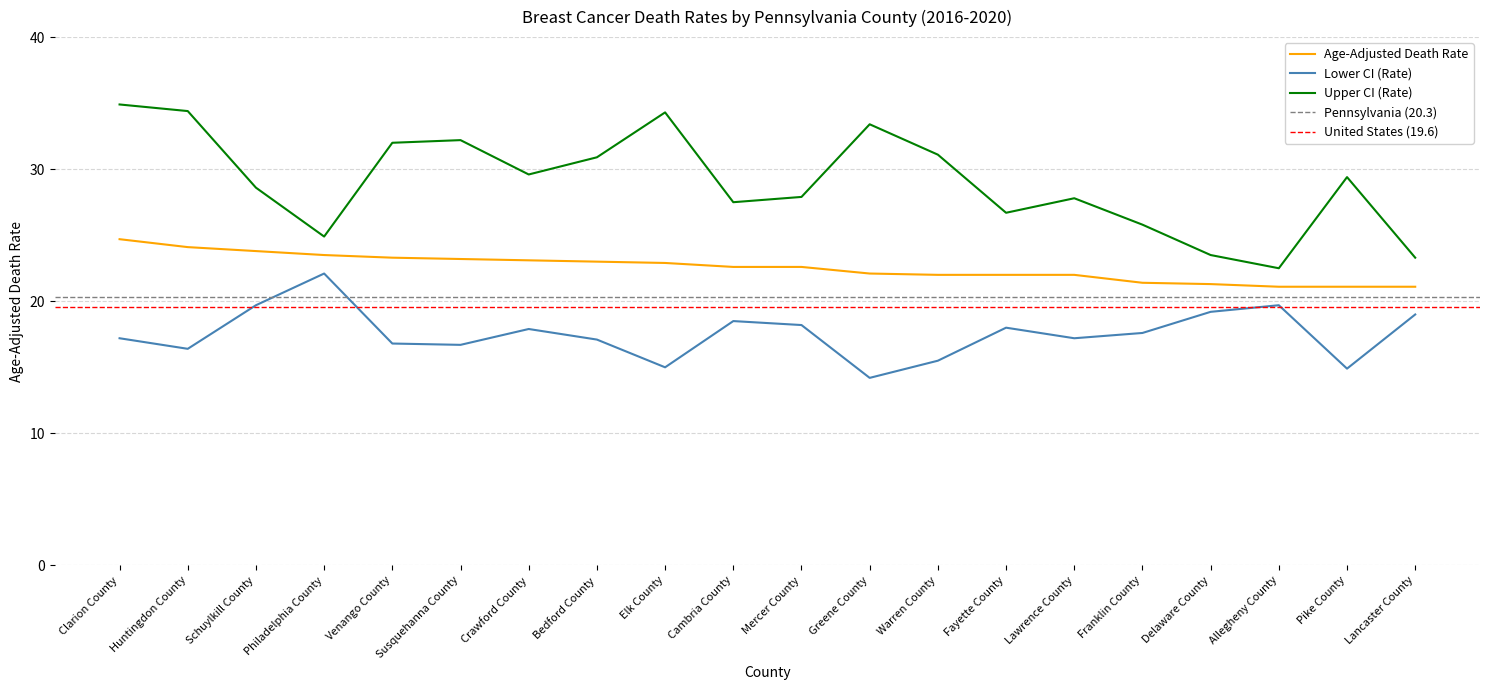

How many distinct data groups are displayed?

3